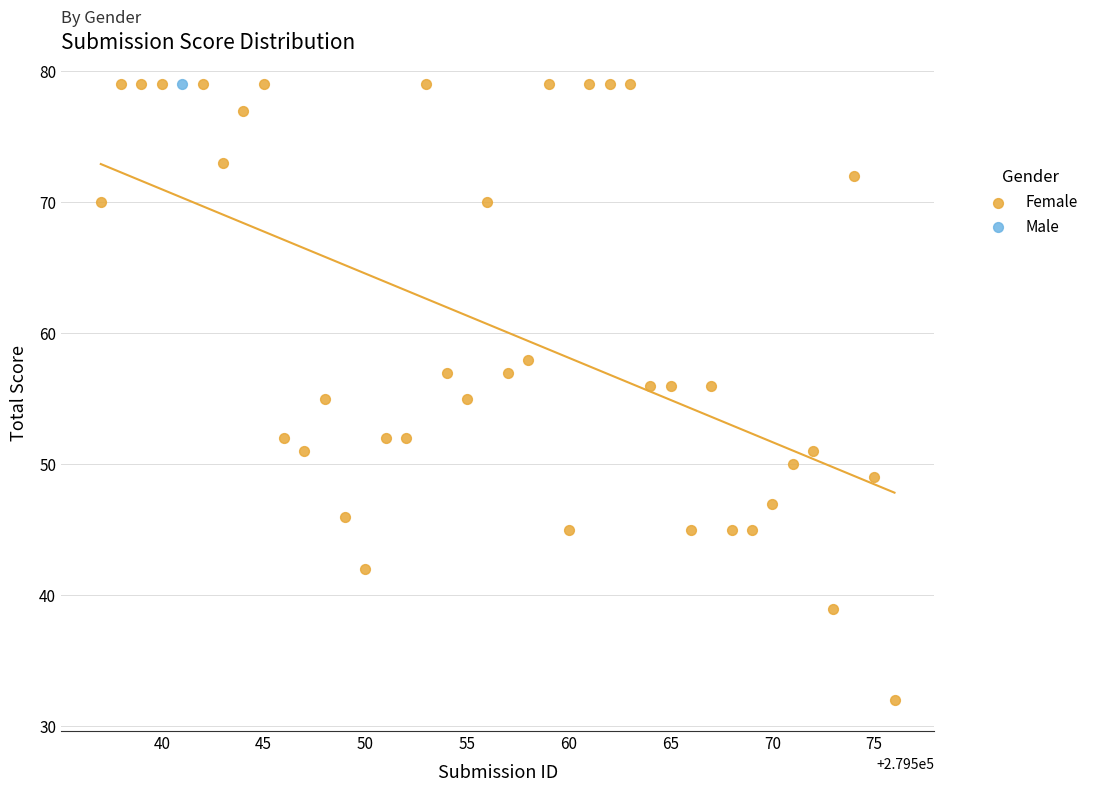

What are all the series names shown in the legend?

Female, Male